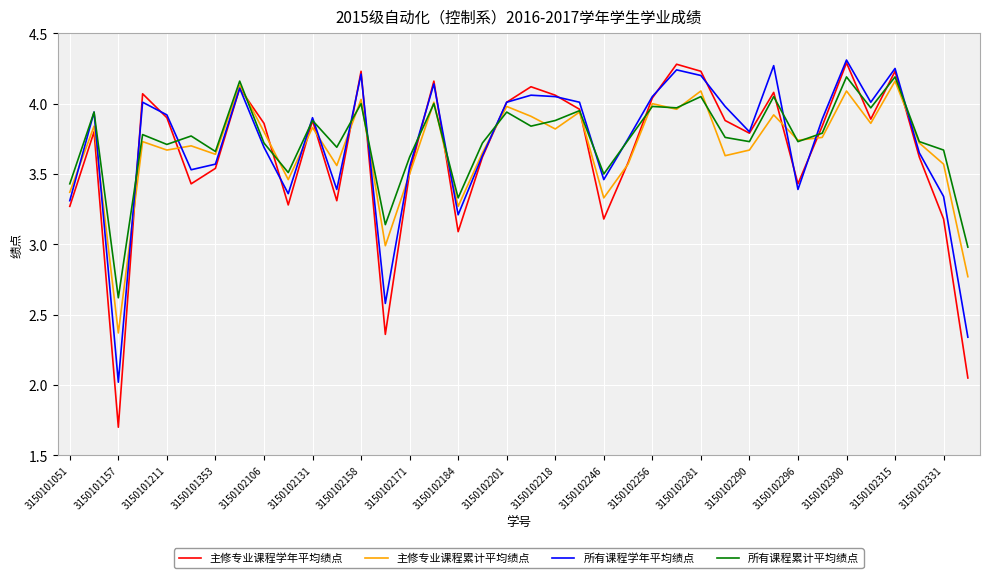

What is the minimum value shown in the chart?

1.7